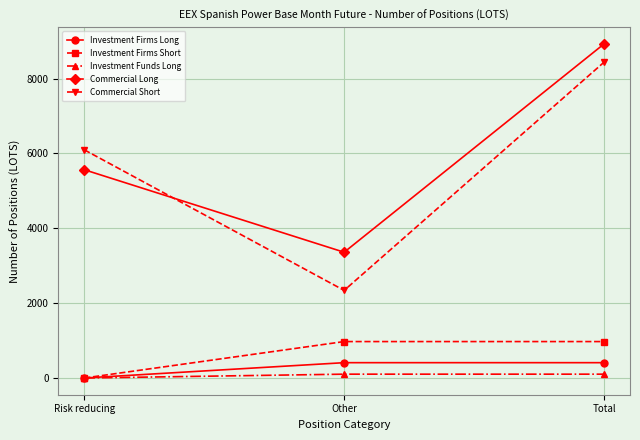

Which series changed the most between Other and Total?

Commercial Short